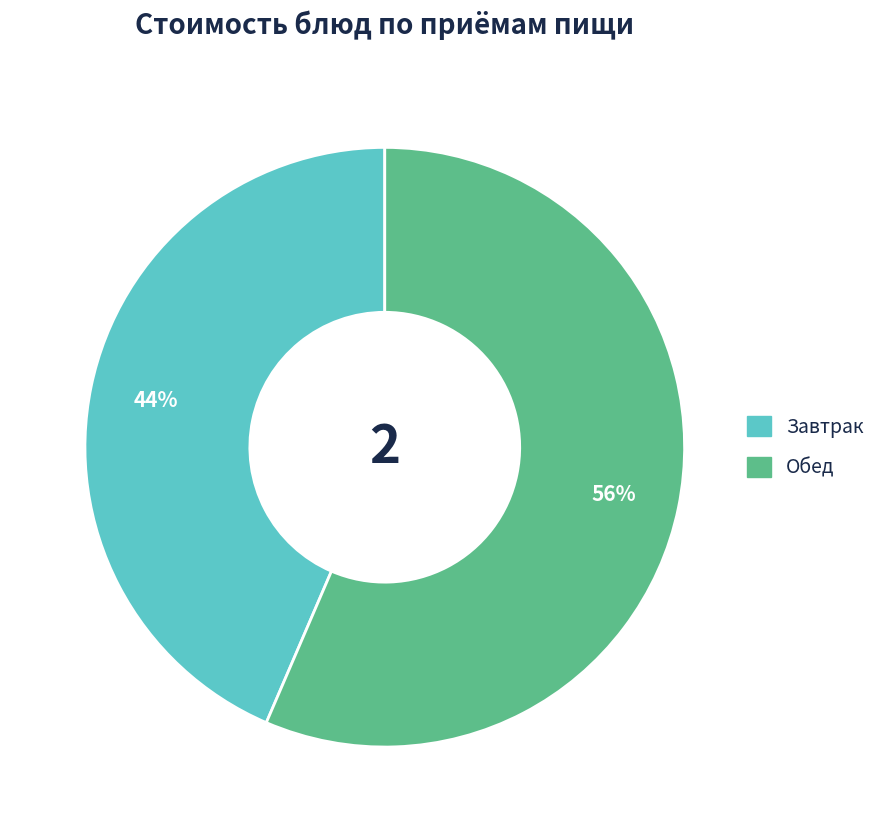

Does any single category account for the majority?

Yes